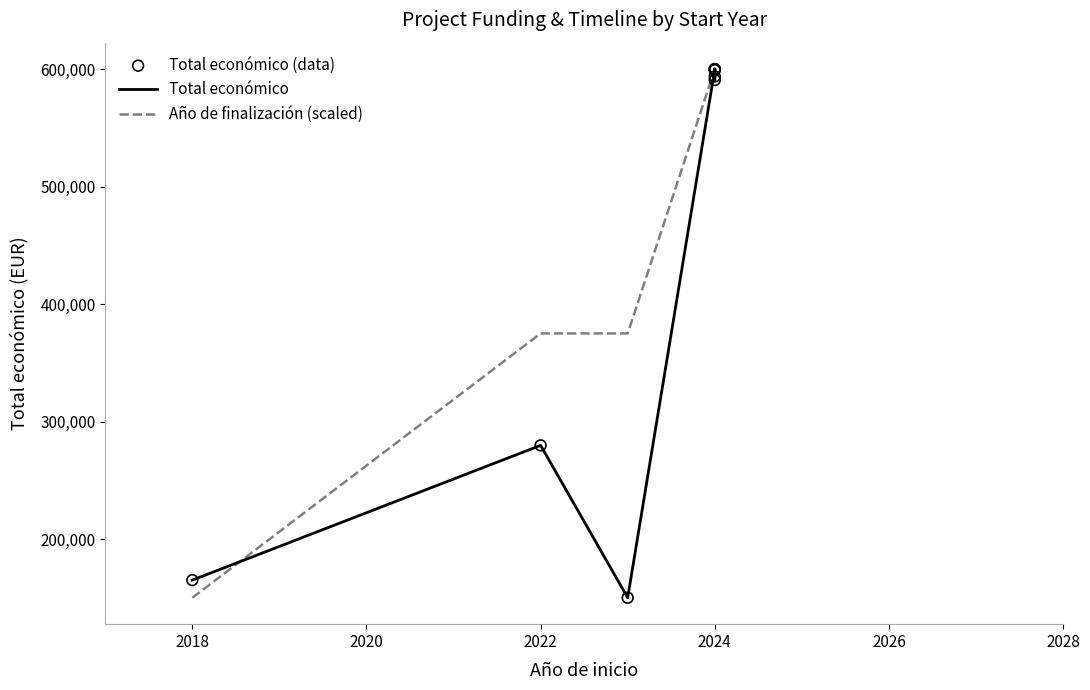

Which series has the largest Y range (max minus min)?

Total económico